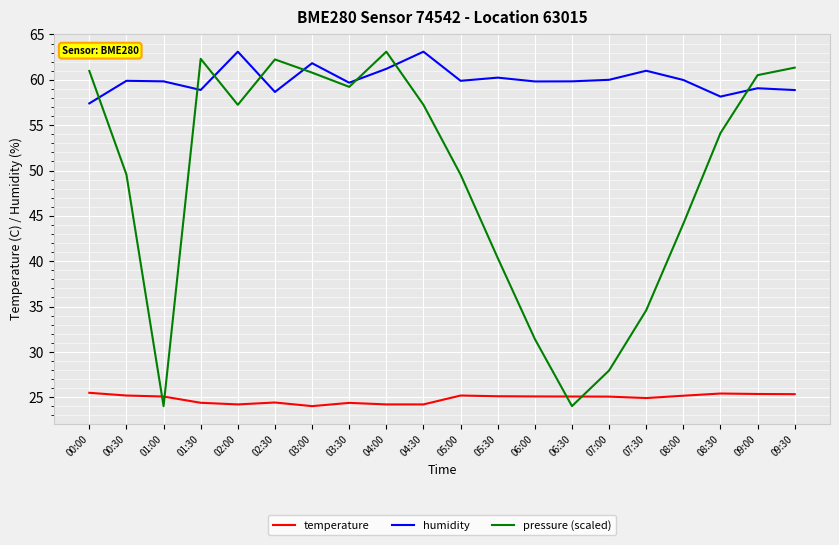

True or false: humidity has more than 1 points higher than both neighbors.

True